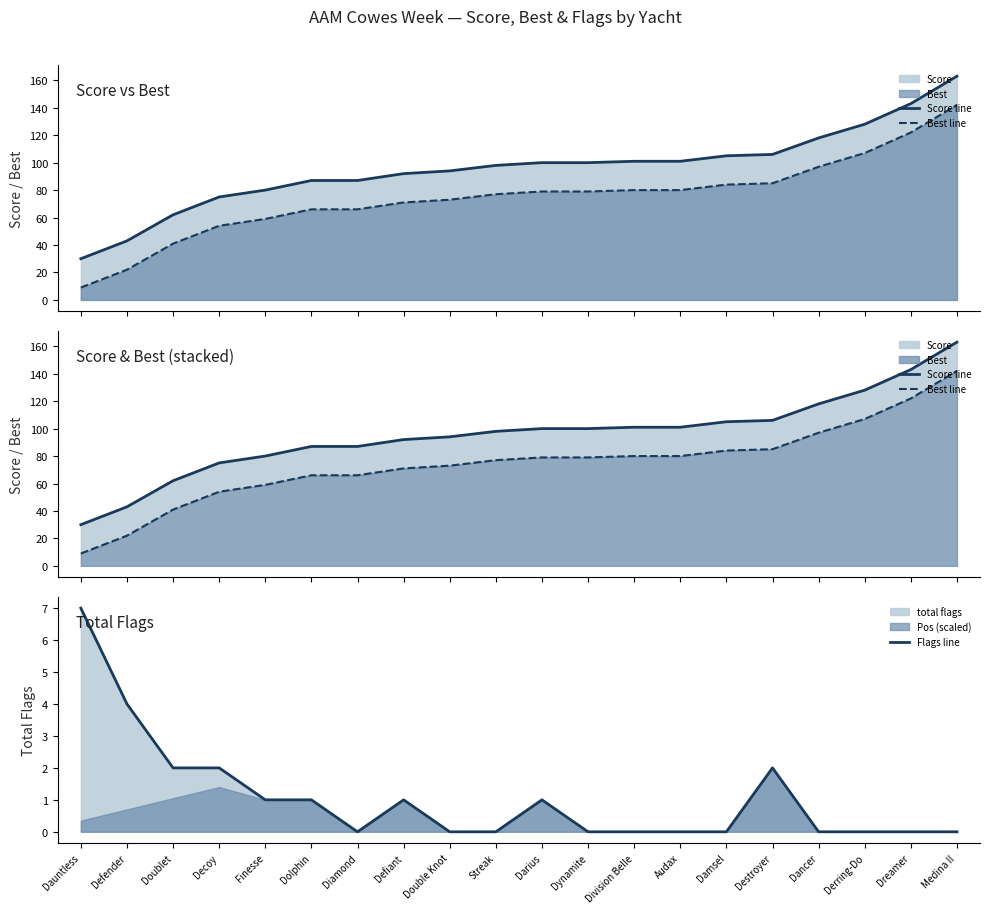

Reading left to right, what are all the values shown in this chart?

Score line: Dauntless=30	Defender=43	Doublet=62	Decoy=75	Finesse=80	Dolphin=87	Diamond=87	Defiant=92	Double Knot=94	Streak=98	Darius=100	Dynamite=100	Division Belle=101	Audax=101	Damsel=105	Destroyer=106	Dancer=118	Derring-Do=128	Dreamer=143	Medina II=163
Best line: Dauntless=9	Defender=22	Doublet=41	Decoy=54	Finesse=59	Dolphin=66	Diamond=66	Defiant=71	Double Knot=73	Streak=77	Darius=79	Dynamite=79	Division Belle=80	Audax=80	Damsel=84	Destroyer=85	Dancer=97	Derring-Do=107	Dreamer=122	Medina II=142
Flags line: Dauntless=7	Defender=4	Doublet=2	Decoy=2	Finesse=1	Dolphin=1	Diamond=0	Defiant=1	Double Knot=0	Streak=0	Darius=1	Dynamite=0	Division Belle=0	Audax=0	Damsel=0	Destroyer=2	Dancer=0	Derring-Do=0	Dreamer=0	Medina II=0